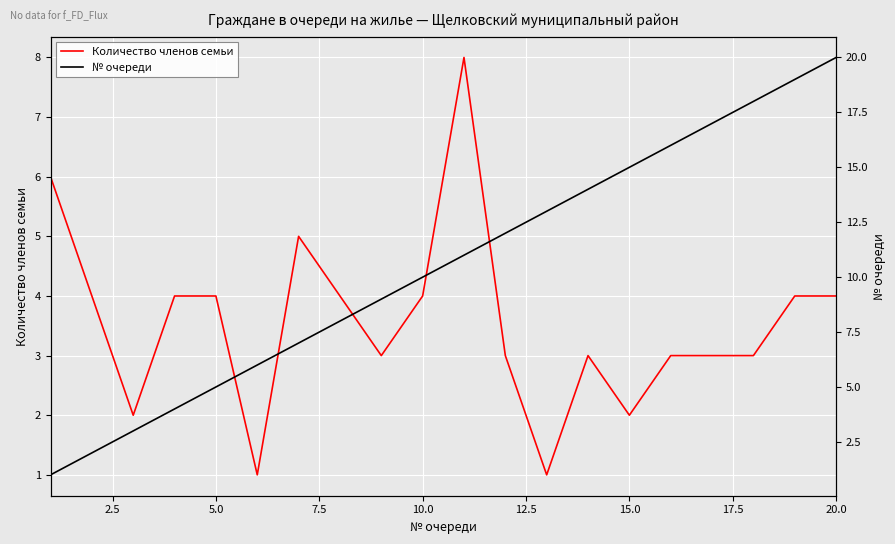

Reading right to left, list all the values displayed in this chart.

Количество членов семьи: 4	4	3	3	3	2	3	1	3	8	4	3	4	5	1	4	4	2	4	6
№ очереди: 20	19	18	17	16	15	14	13	12	11	10	9	8	7	6	5	4	3	2	1